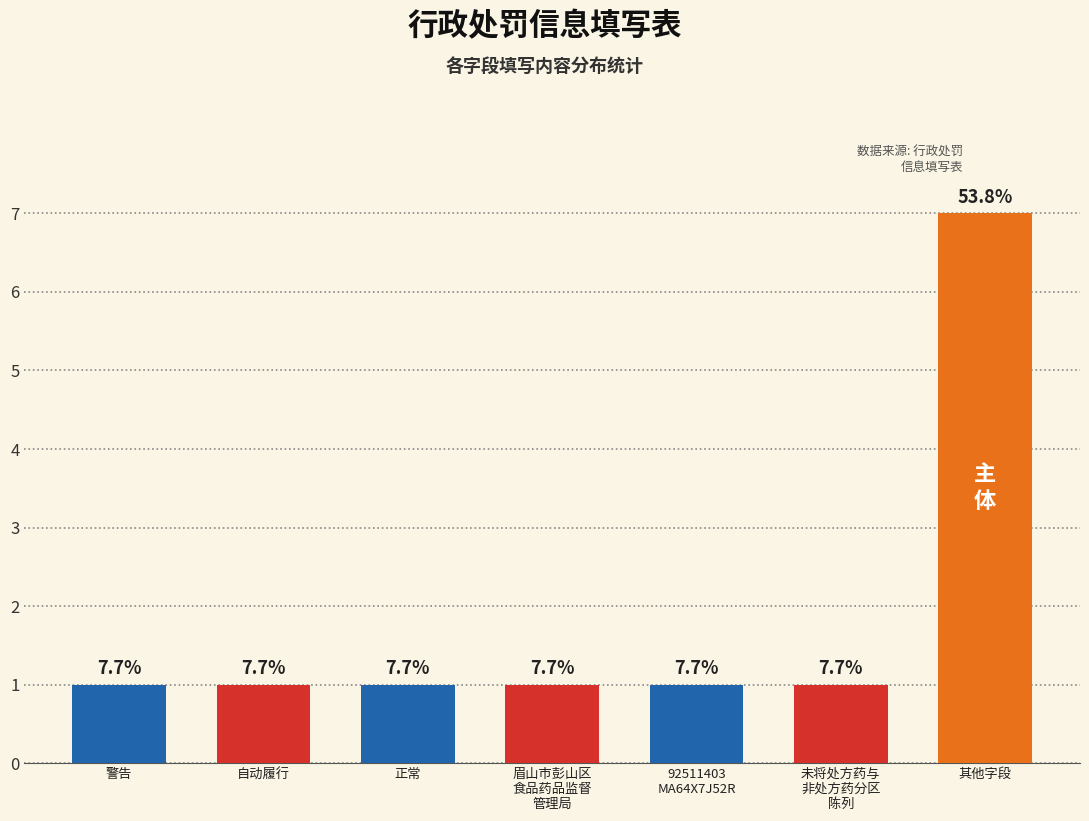

What position from the left is 警告?

1